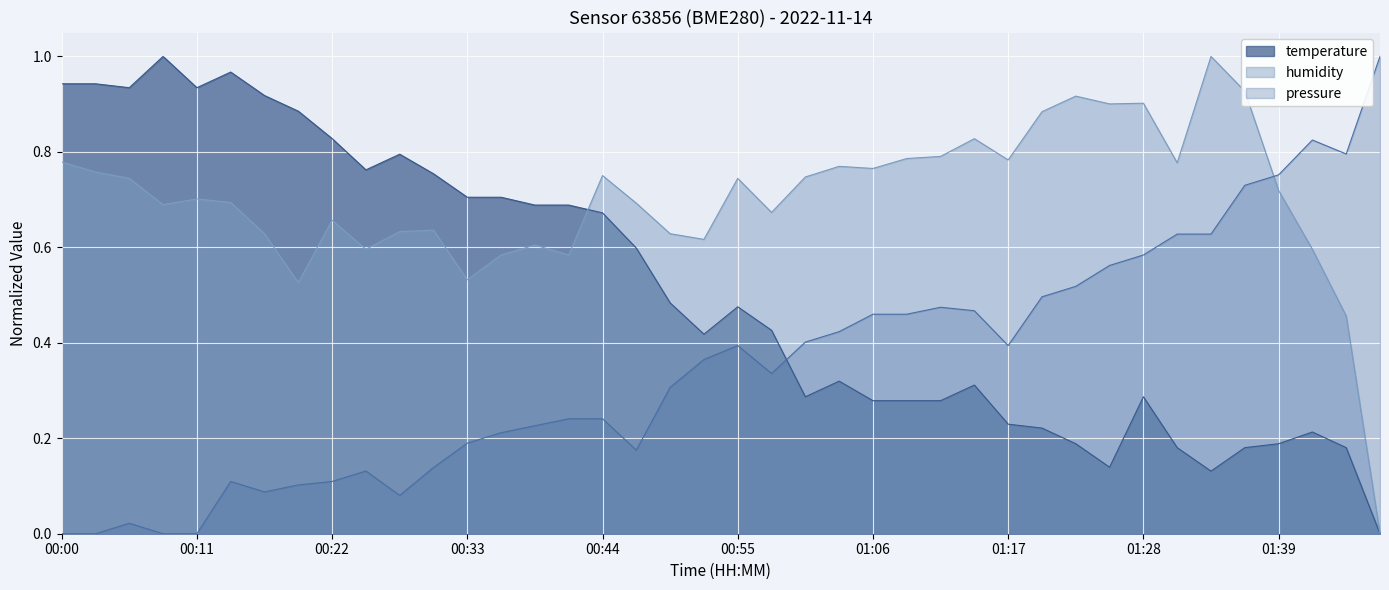

True or false: there are more than 2 points higher than both neighbors.

True